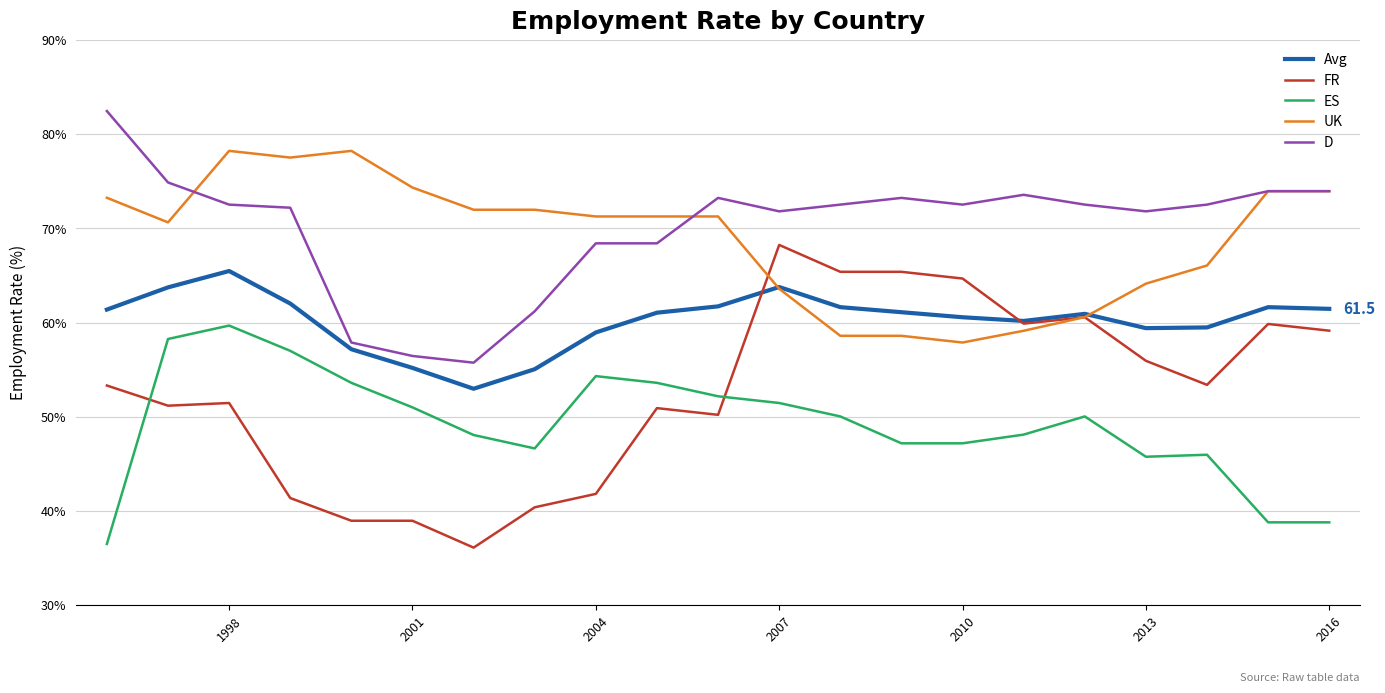

What is the minimum value shown in the chart?

36.1